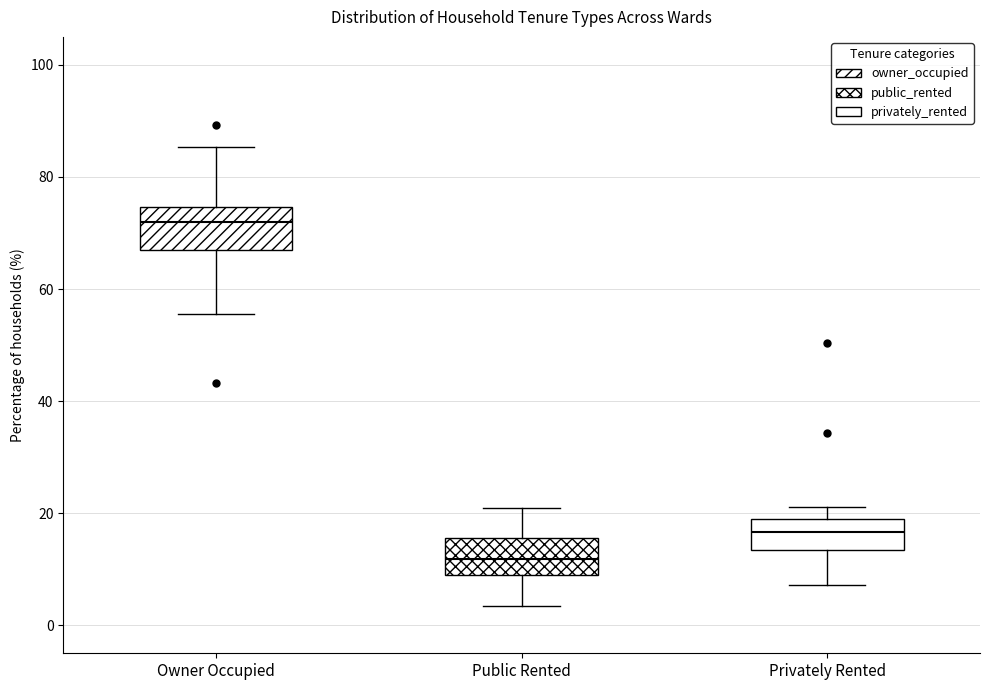

Where does the median line of the box for Public Rented sit on the y-axis? The values are not printed on the chart, so give them approximately, as read against the axis.

12